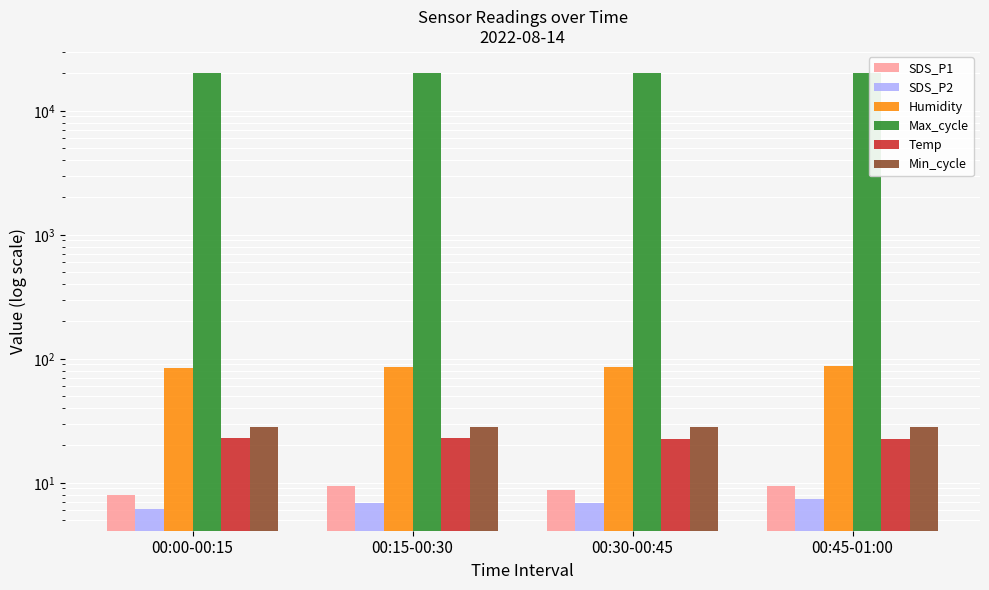

Which series changed the most between 00:15-00:30 and 00:30-00:45?

Max_cycle